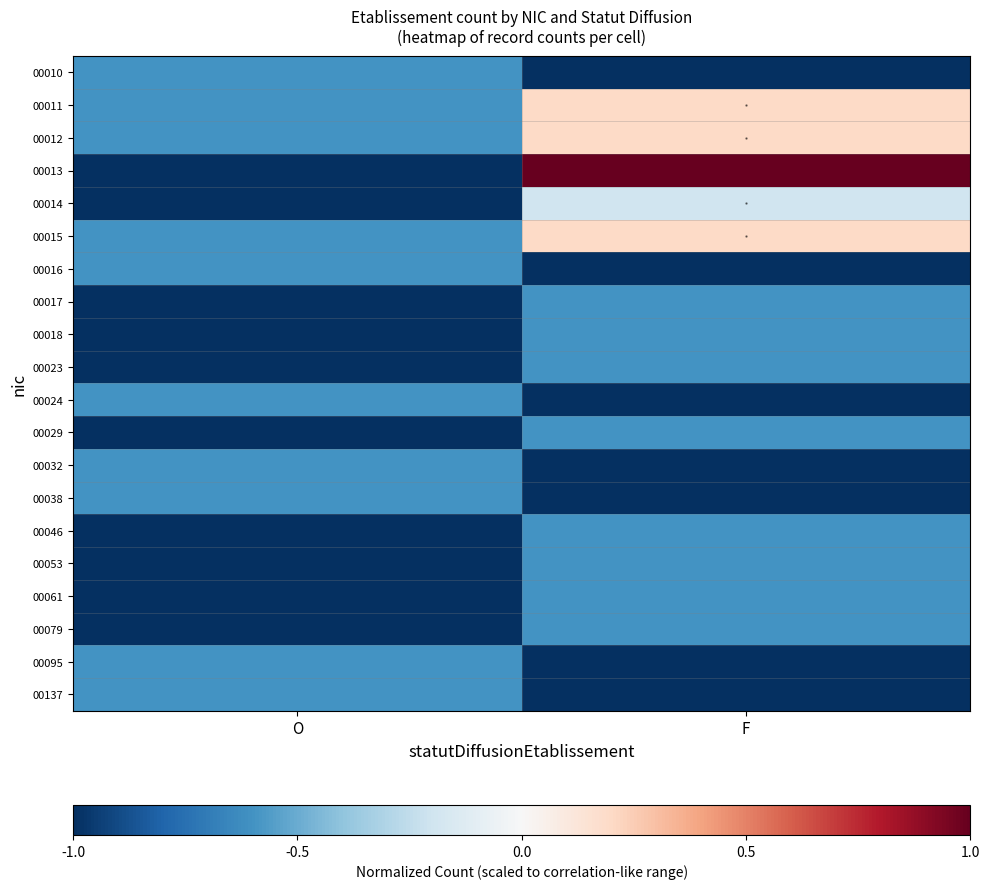

Reading left to right, extract all data points from this chart.

00010: O=-0.6	F=-1.0
00011: O=-0.6	F=0.2
00012: O=-0.6	F=0.2
00013: O=-1.0	F=1.0
00014: O=-1.0	F=-0.2
00015: O=-0.6	F=0.2
00016: O=-0.6	F=-1.0
00017: O=-1.0	F=-0.6
00018: O=-1.0	F=-0.6
00023: O=-1.0	F=-0.6
00024: O=-0.6	F=-1.0
00029: O=-1.0	F=-0.6
00032: O=-0.6	F=-1.0
00038: O=-0.6	F=-1.0
00046: O=-1.0	F=-0.6
00053: O=-1.0	F=-0.6
00061: O=-1.0	F=-0.6
00079: O=-1.0	F=-0.6
00095: O=-0.6	F=-1.0
00137: O=-0.6	F=-1.0